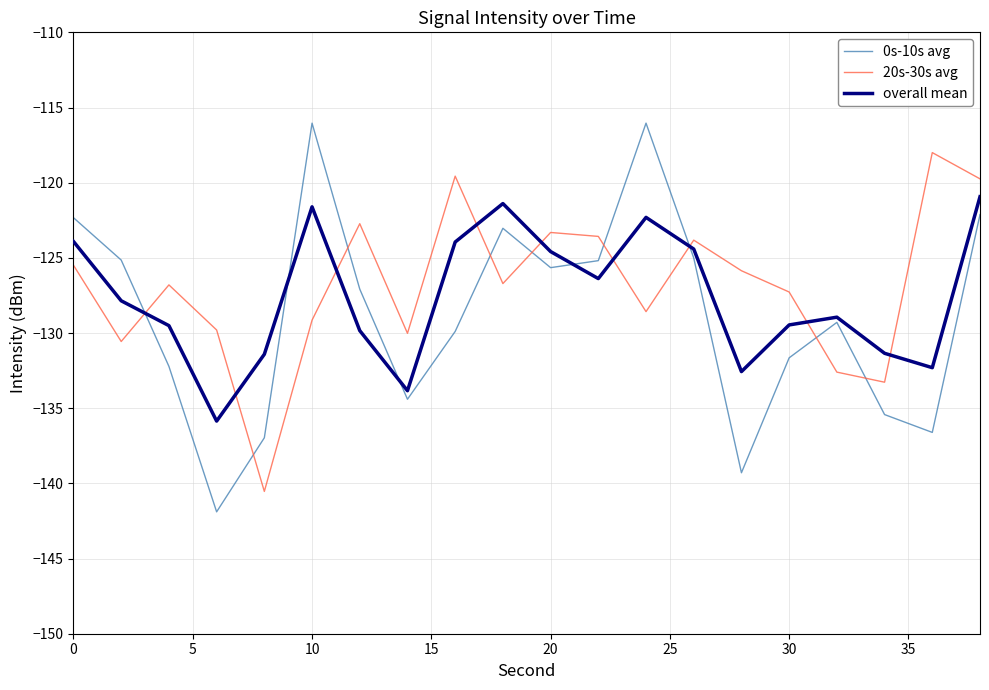

Which series has the widest spread of values?

0s-10s avg